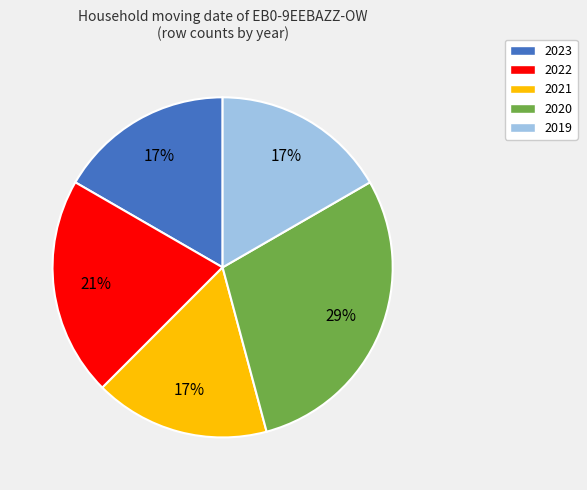

Combined, do 2023 and 2019 account for over 50%?

No